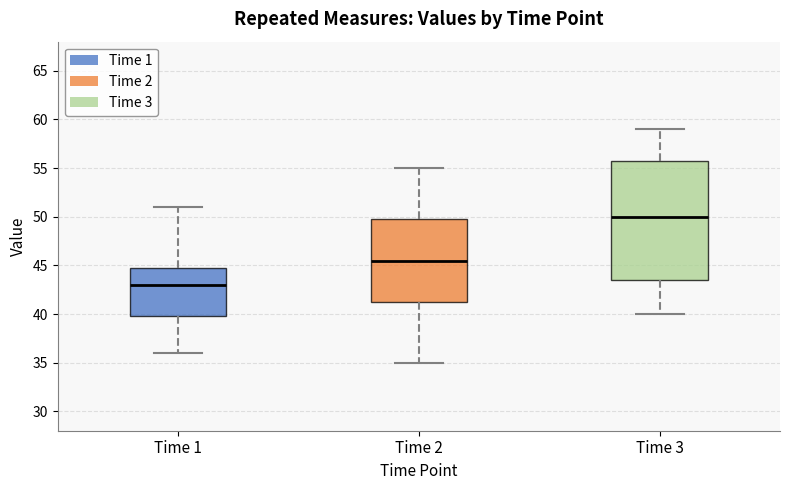

Where does the median line of the box for Time 2 sit on the y-axis? The values are not printed on the chart, so give them approximately, as read against the axis.

45.5